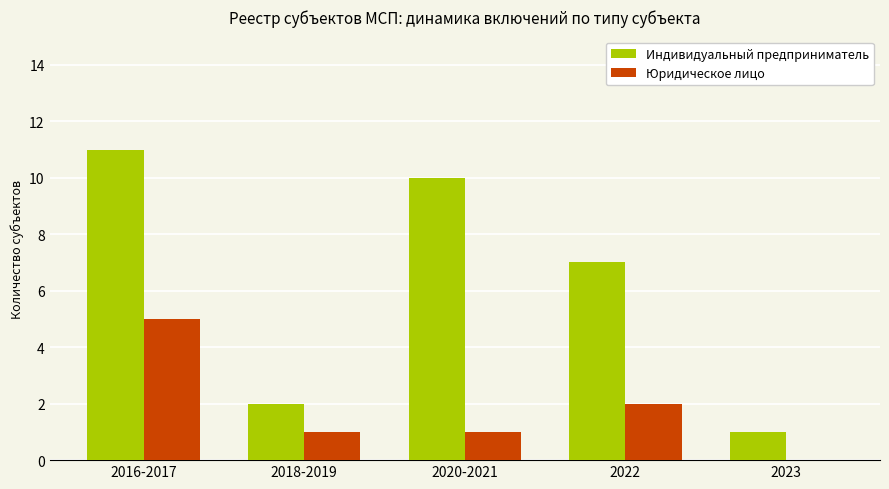

What is the sum of the Юридическое лицо values at 2016-2017 and 2023?

5